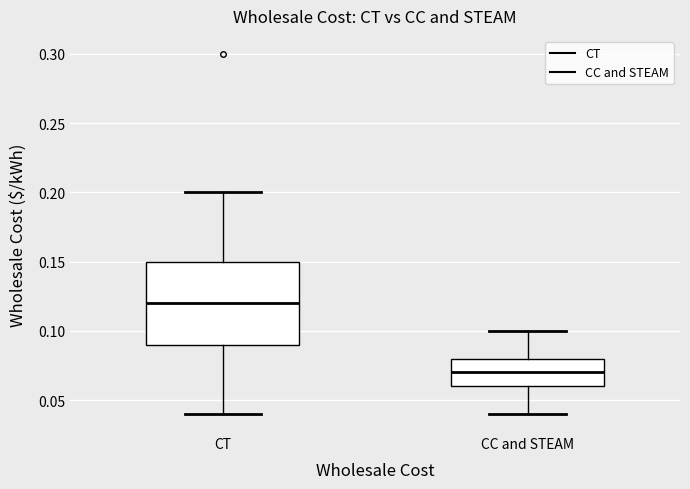

Which box is the tallest, from its lower edge to its upper edge?

CT